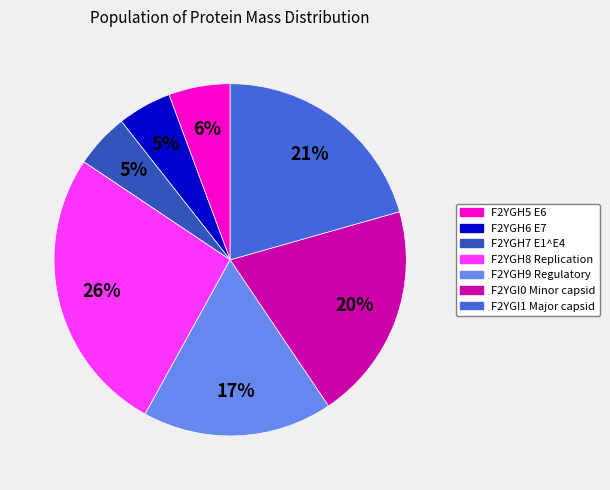

Which has a higher value, F2YGH7 E1^E4 or F2YGH5 E6?

F2YGH5 E6